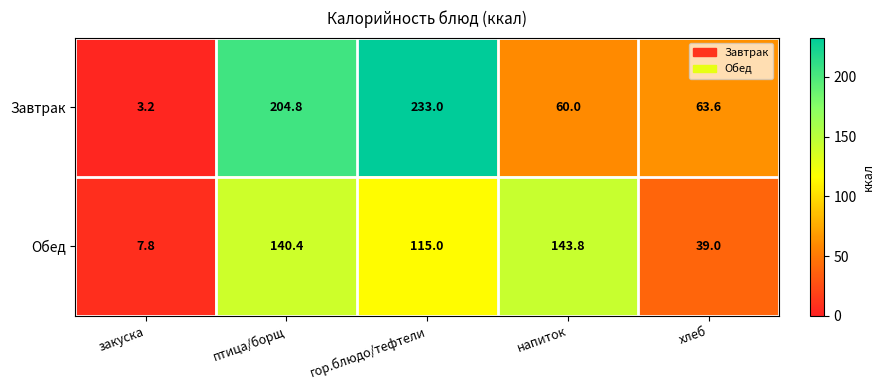

Reading left to right, what are all the values shown in this chart?

Завтрак: 3.2	204.8	233.0	60.0	63.6
Обед: 7.8	140.4	115.0	143.8	39.0